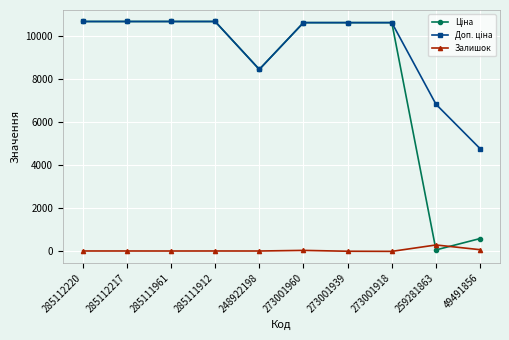

What is the difference between the Залишок values at 259281863 and 273001918?

298.0